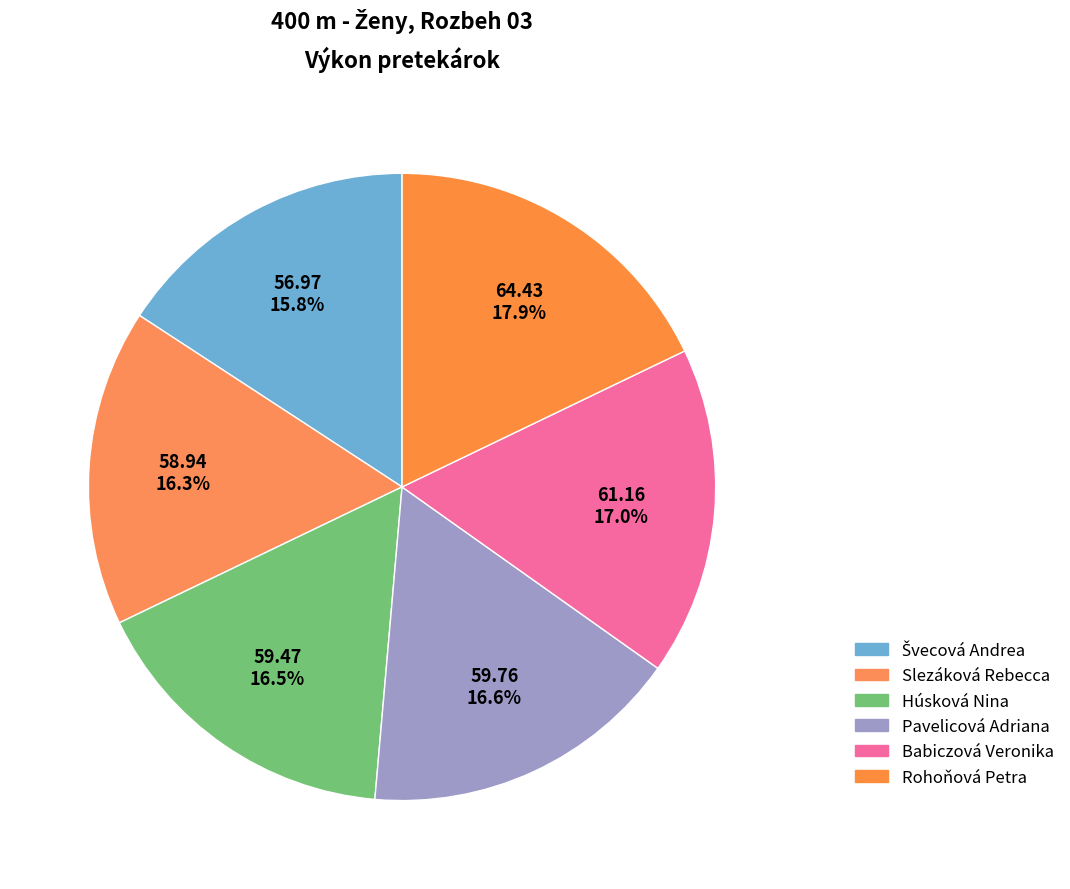

To the nearest percent, what percentage of the pie is Babiczová Veronika?

17%